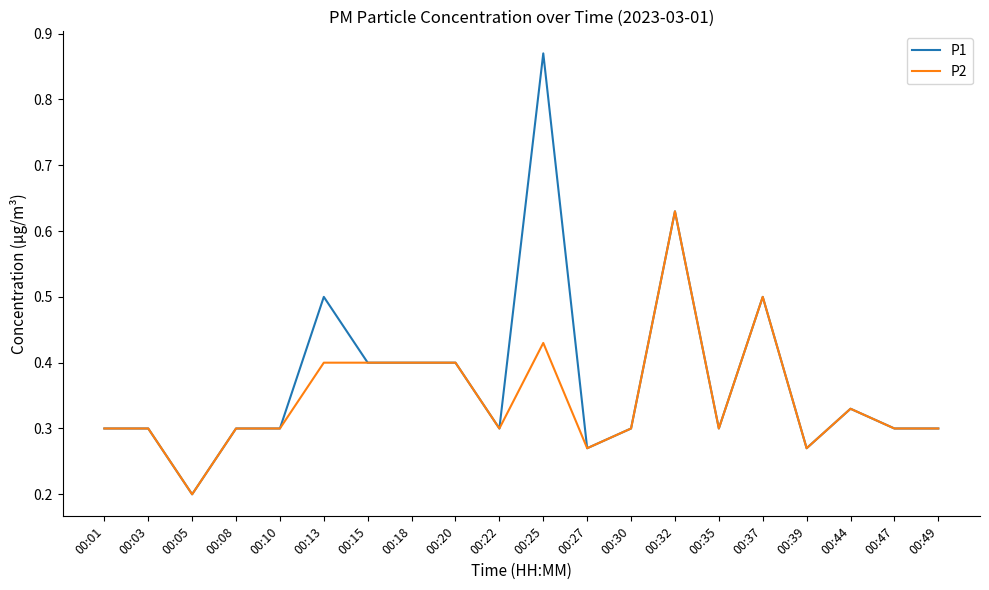

Which series has the largest range (max minus min)?

P1